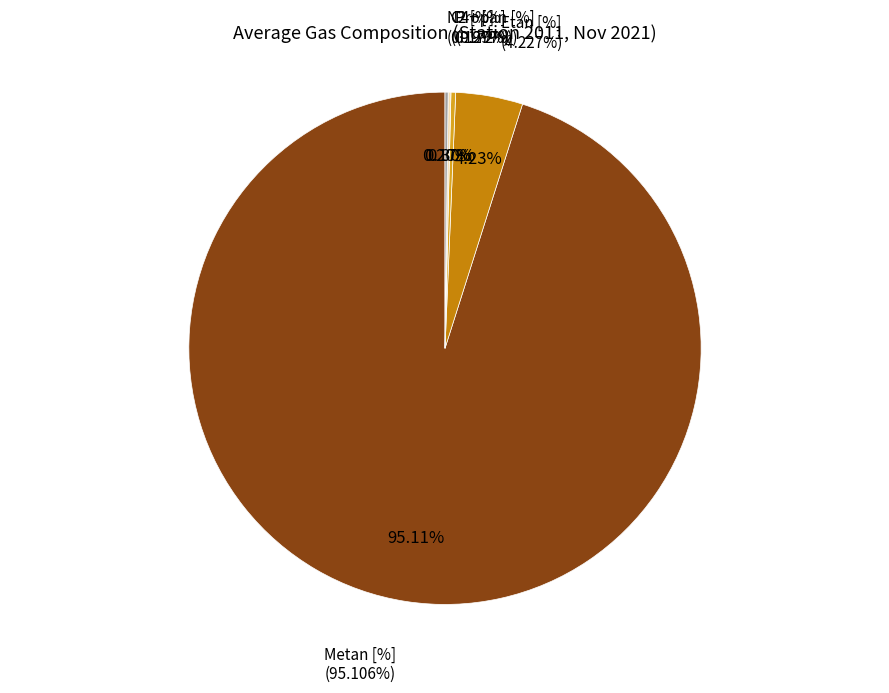

True or false: Propan [%] accounts for 1% of the total.

False